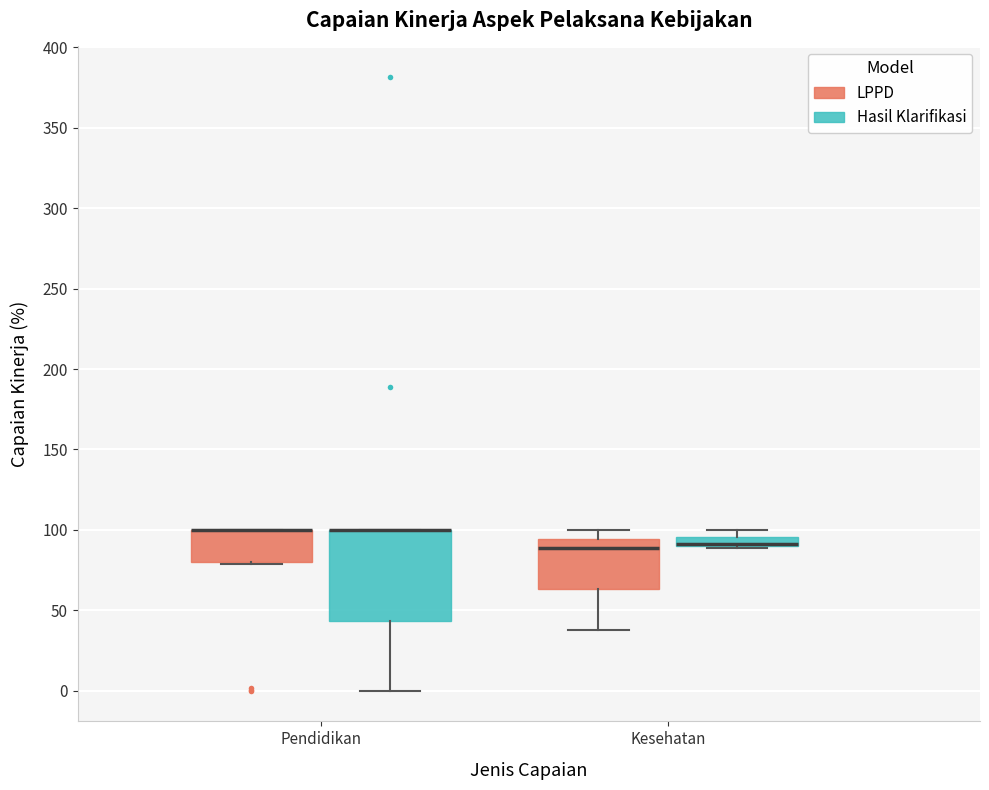

Where does the upper whisker of the box for Kesehatan (LPPD) end on the y-axis? The values are not printed on the chart, so give them approximately, as read against the axis.

100